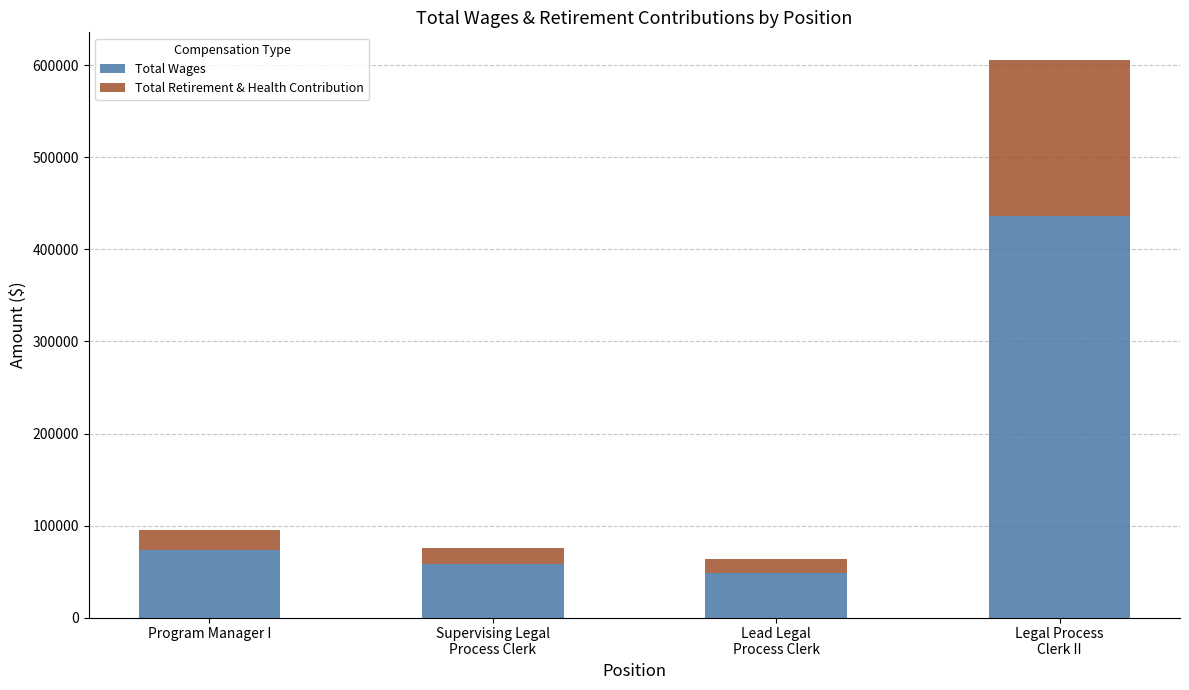

Rank the categories by Total Wages value from highest to lowest.

Legal Process
Clerk II, Program Manager I, Supervising Legal
Process Clerk, Lead Legal
Process Clerk